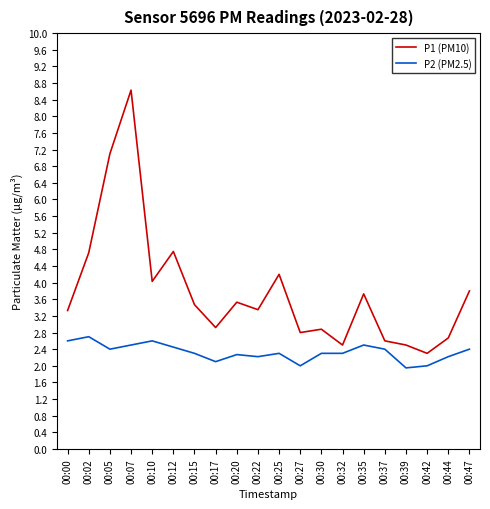

Does the chart have visible grid lines?

No